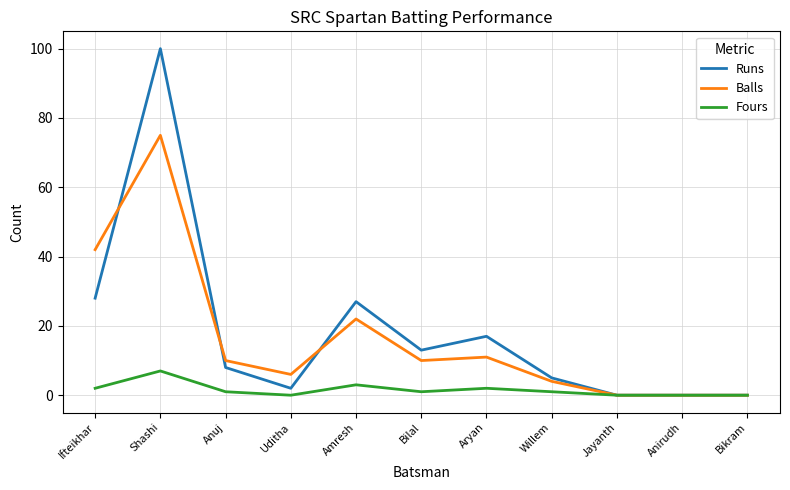

The value of Runs at Bikram is -34. True or false?

False